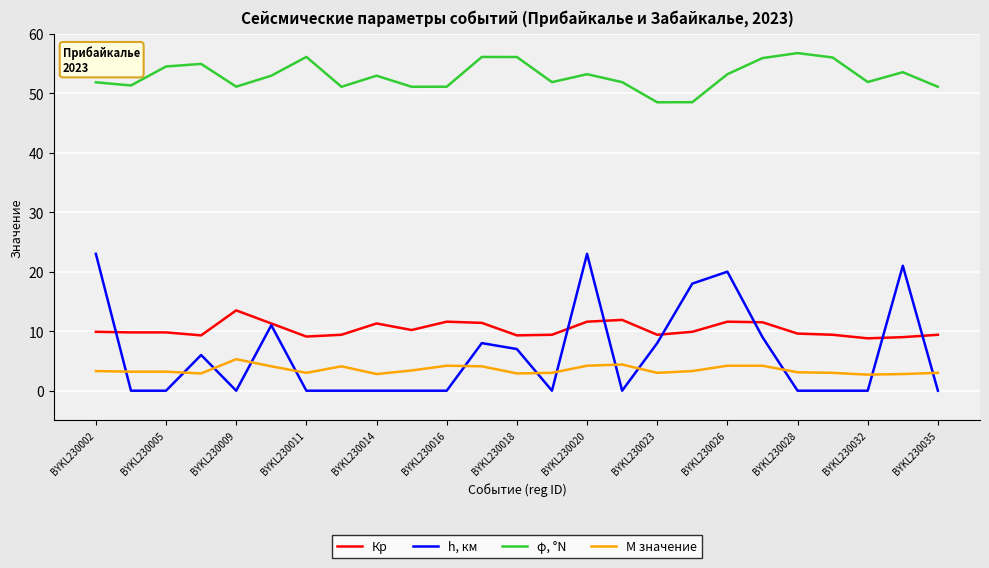

Rank the series by their maximum value, from highest to lowest.

φ, °N, h, км, Кр, M значение